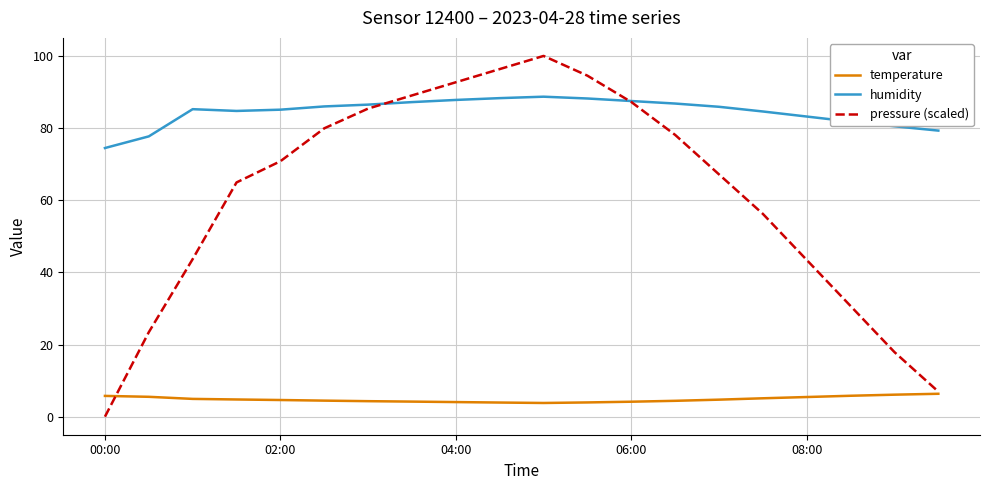

Which series has the largest total across all categories?

humidity